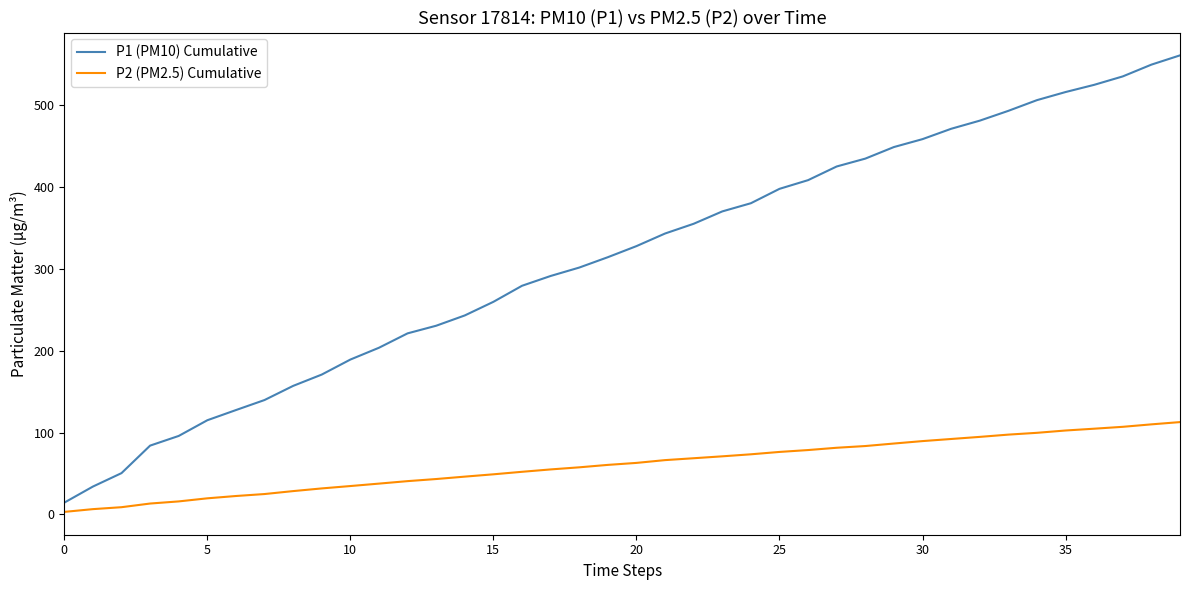

Which series has the widest spread of values?

P1 (PM10) Cumulative